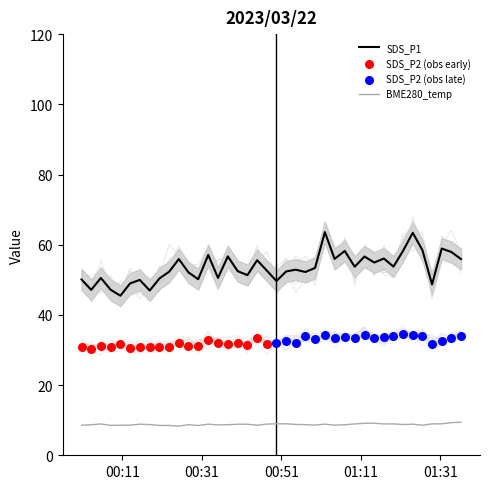

At which category is the sum across all series the highest?

2023/03/22 01:01:57